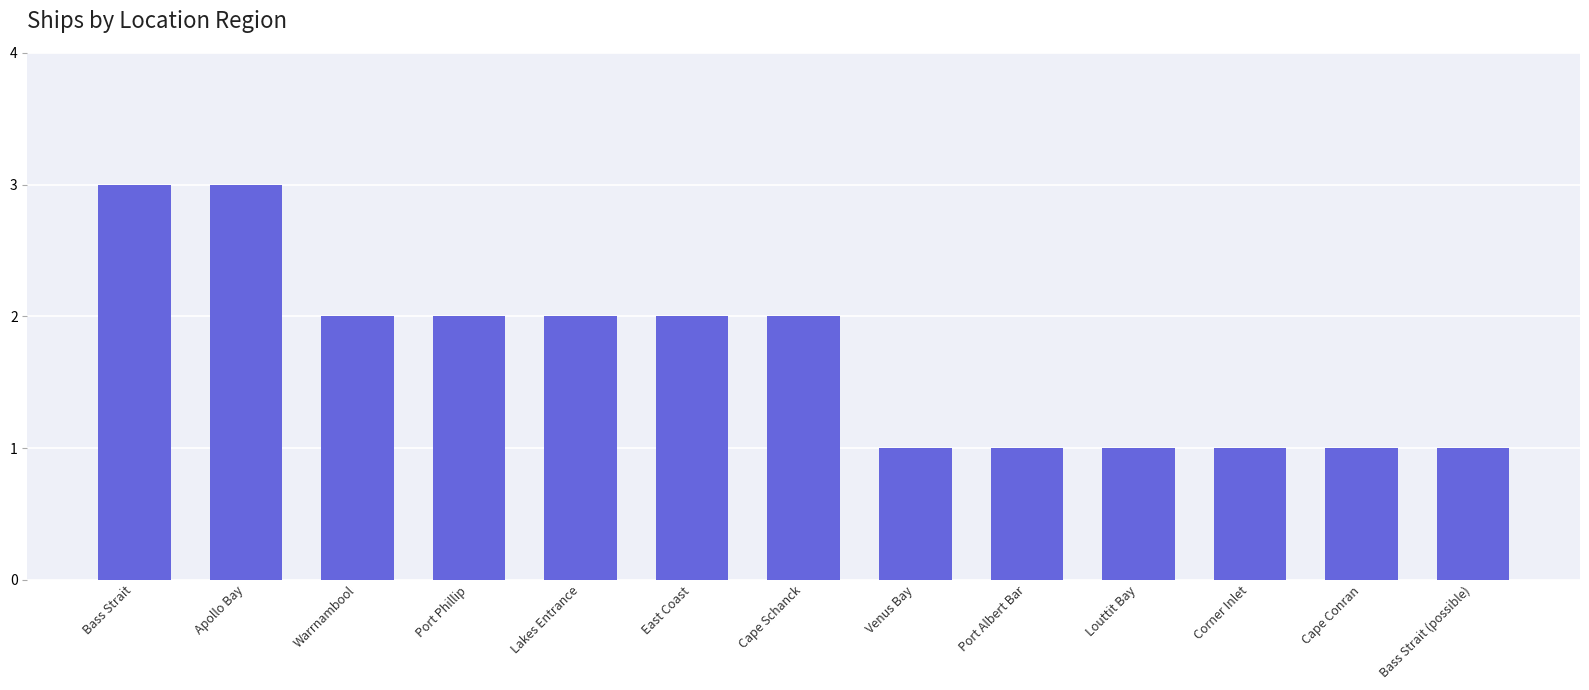

How many bars are there in total?

13